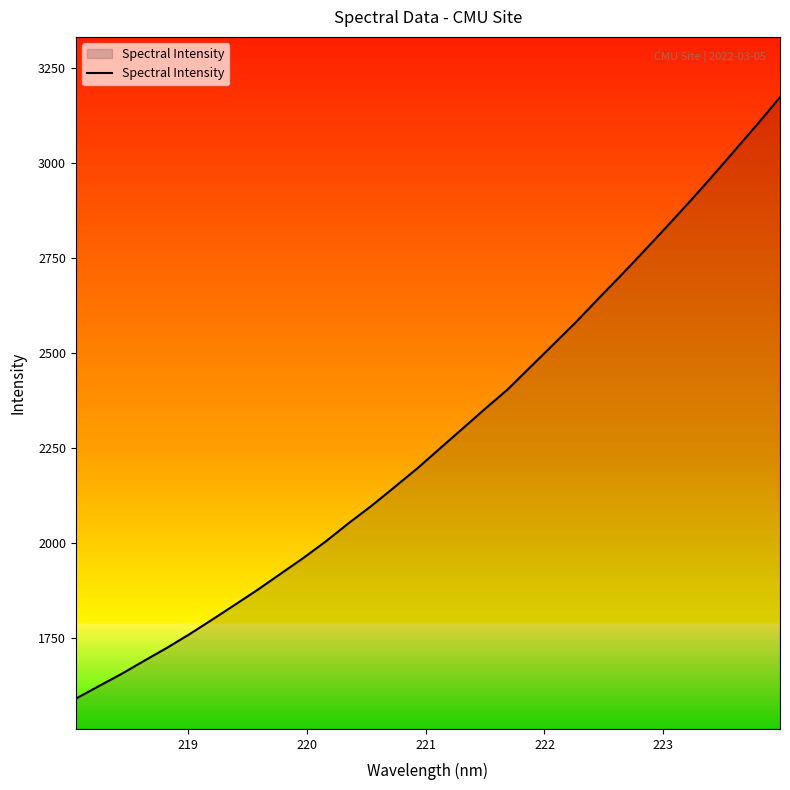

What is the maximum value shown in the chart?

3173.2